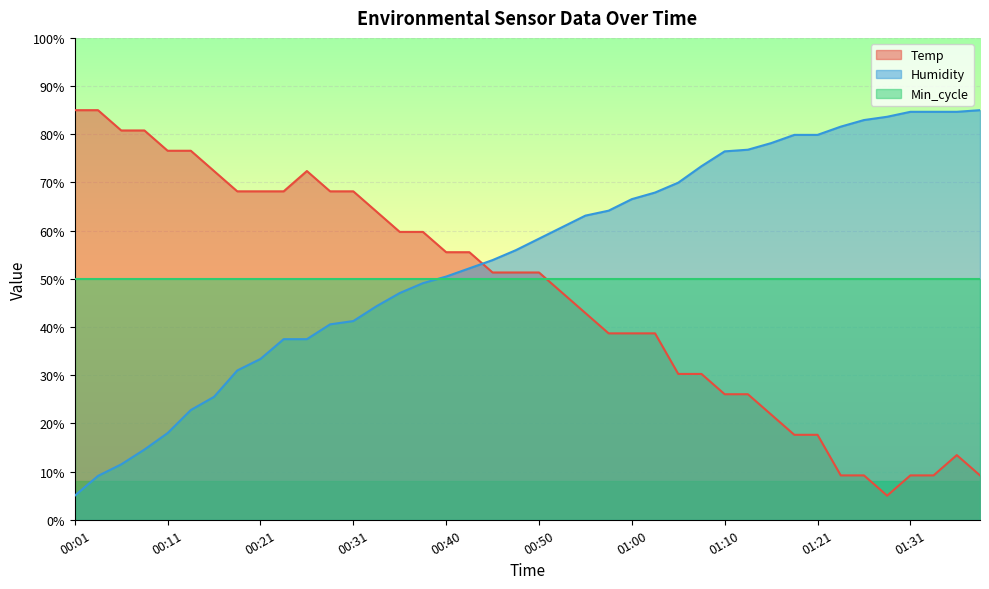

Which series has the largest range (max minus min)?

Temp